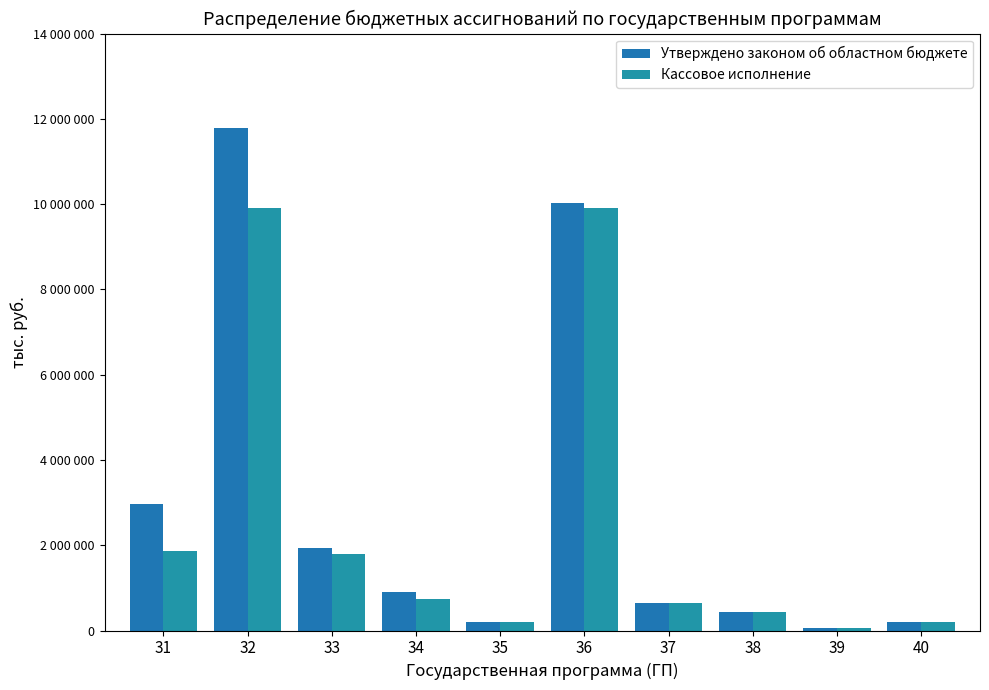

Rank the series by their average value, from lowest to highest.

Кассовое исполнение, Утверждено законом об областном бюджете